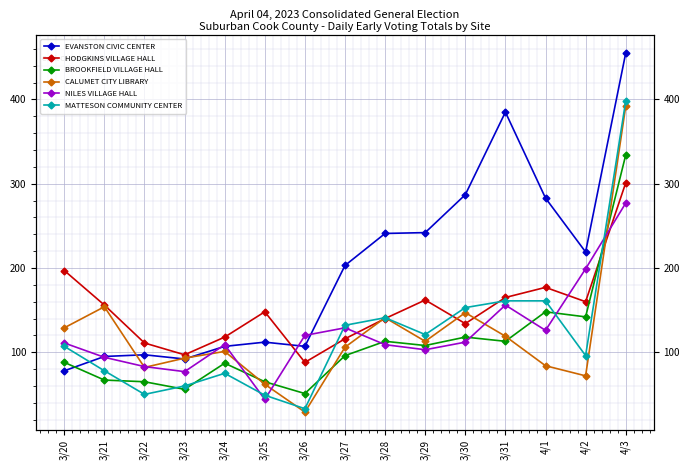

How many values in the HODGKINS VILLAGE HALL series exceed 148?

7